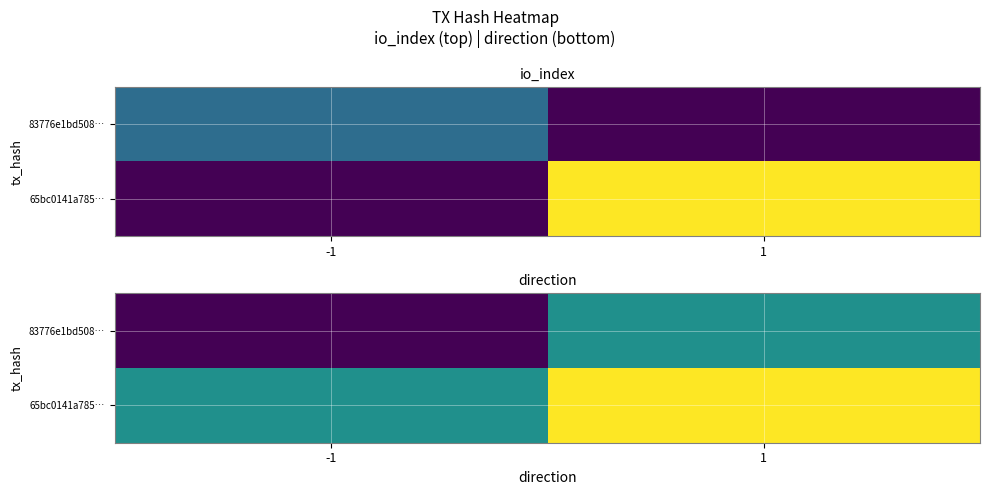

Is the value of 65bc0141a785… at 1 greater than the value of 83776e1bd508… at -1?

Yes